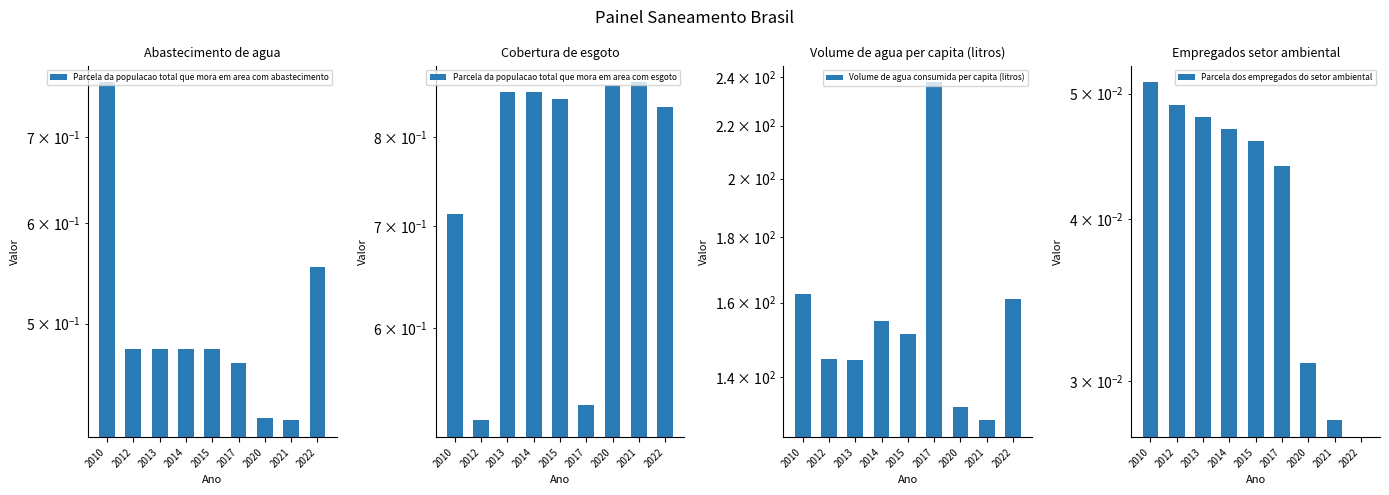

What is the greatest value displayed?

237.7